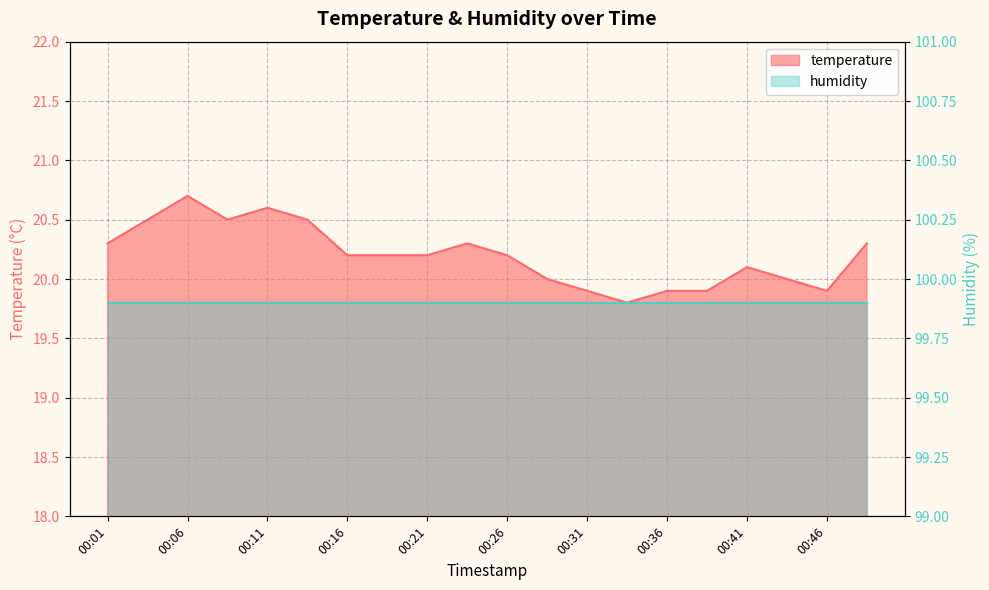

What is the smallest value displayed?

19.8